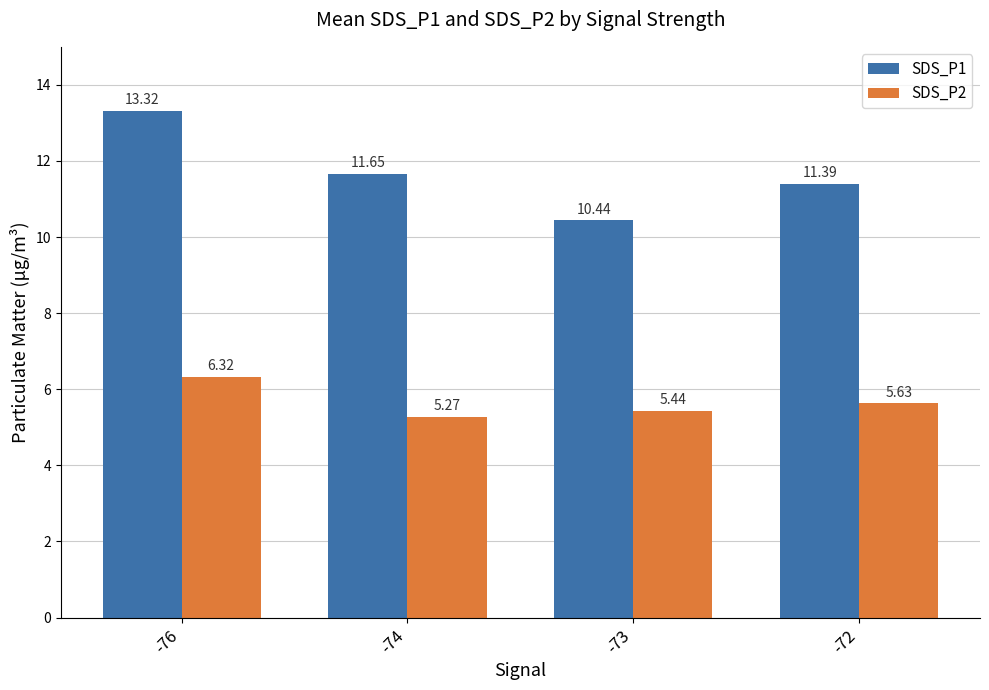

List the series in order of their peak value, lowest first.

SDS_P2, SDS_P1